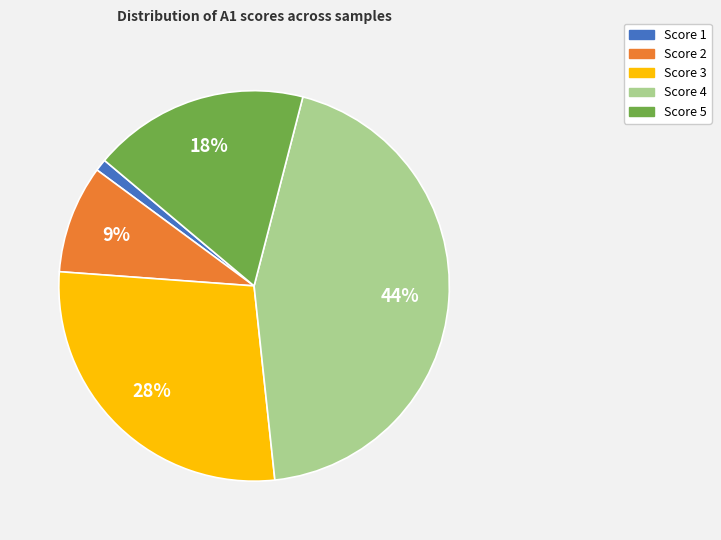

Is there a majority slice in this chart?

No